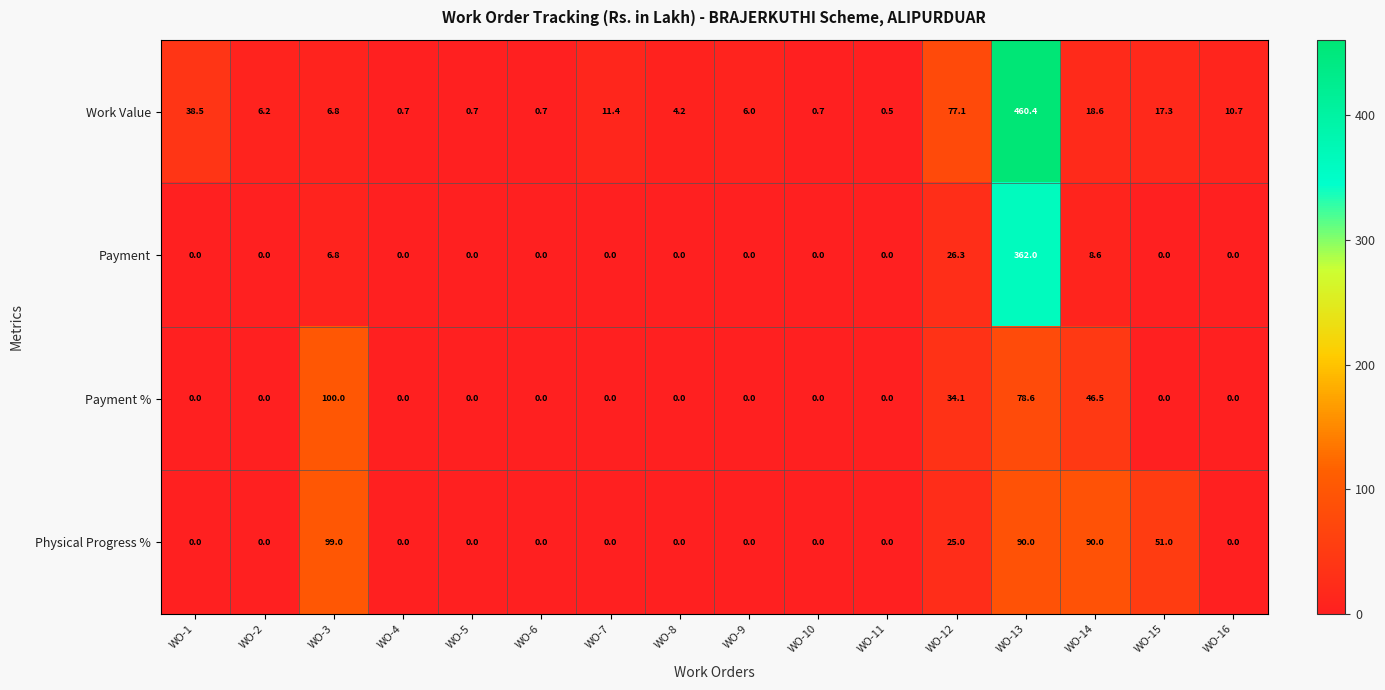

At which label is Payment % closest to 50?

WO-14